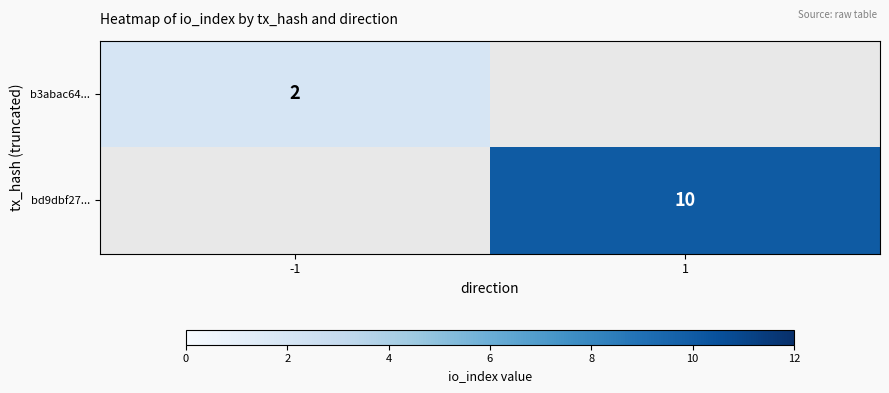

Which has a higher value, -1 or 1?

1